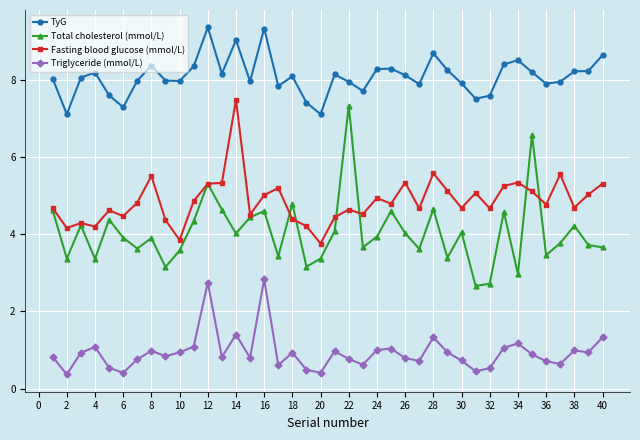

Which series has the largest total across all categories?

TyG